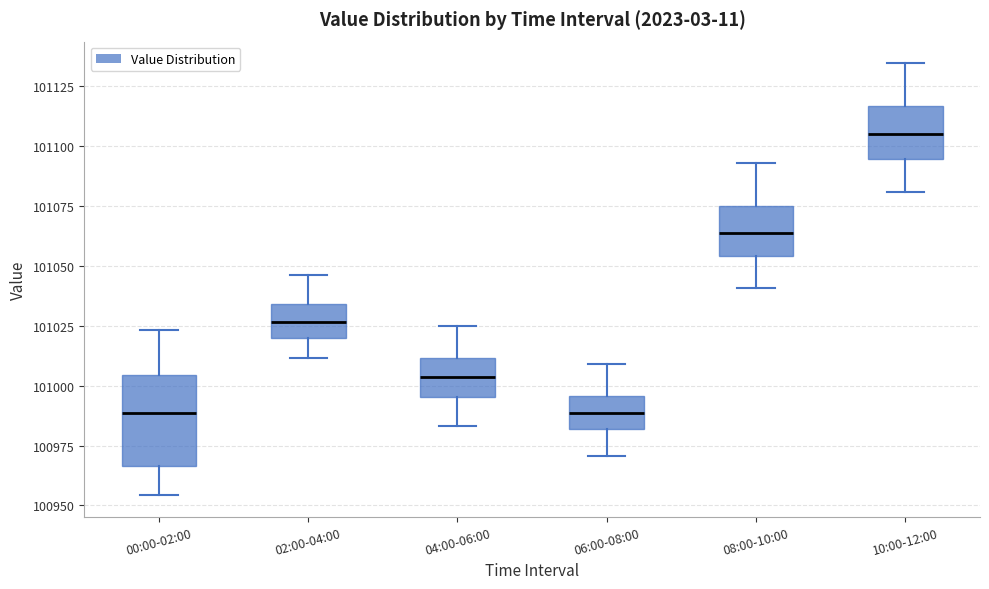

Reading left to right, transcribe this box plot: for each box, give where its median line is, the range the box spans, and where its two whiskers end, as read against the y-axis. The values are not printed on the chart, so give them approximately, as read against the axis.

00:00-02:00: median 100990, box 100965 to 101005, whiskers 100955 to 101025
02:00-04:00: median 101025, box 101020 to 101035, whiskers 101010 to 101045
04:00-06:00: median 101005, box 100995 to 101010, whiskers 100985 to 101025
06:00-08:00: median 100990, box 100980 to 100995, whiskers 100970 to 101010
08:00-10:00: median 101065, box 101055 to 101075, whiskers 101040 to 101095
10:00-12:00: median 101105, box 101095 to 101115, whiskers 101080 to 101135